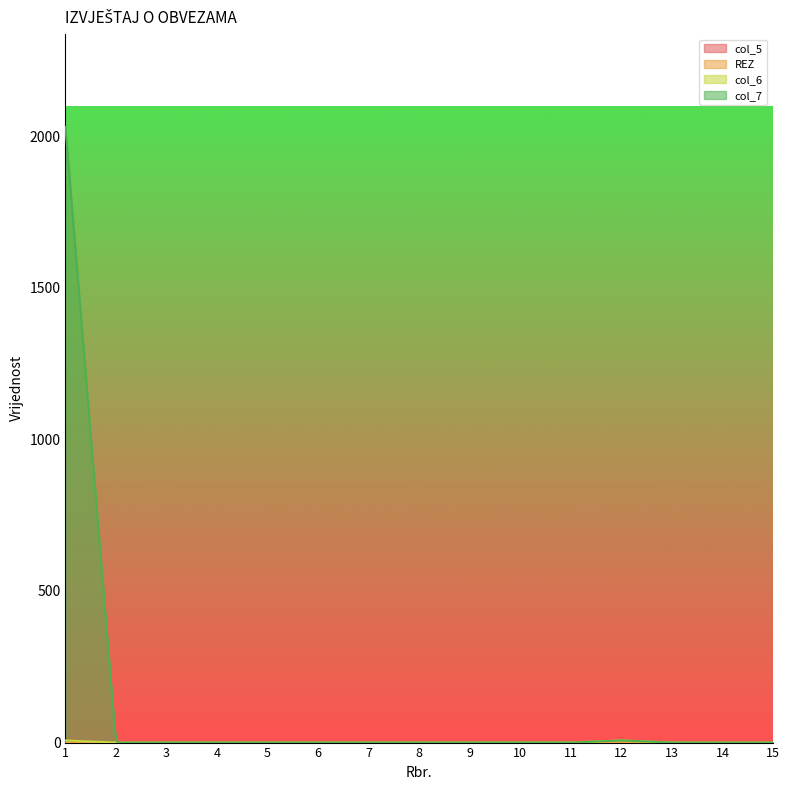

What are all the series names shown in the legend?

col_5, REZ, col_6, col_7